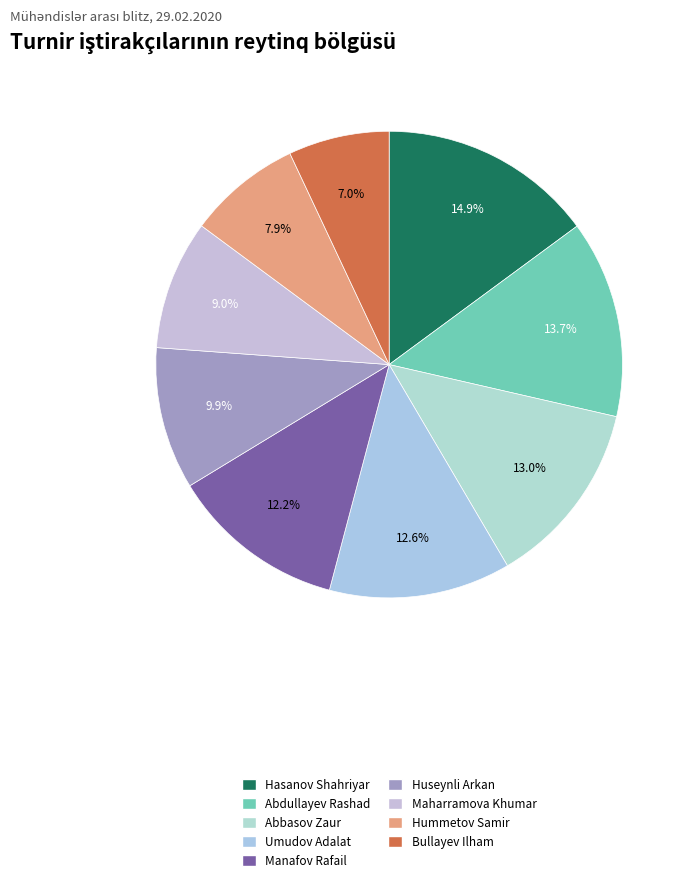

To the nearest percent, what portion does Bullayev Ilham represent?

7%